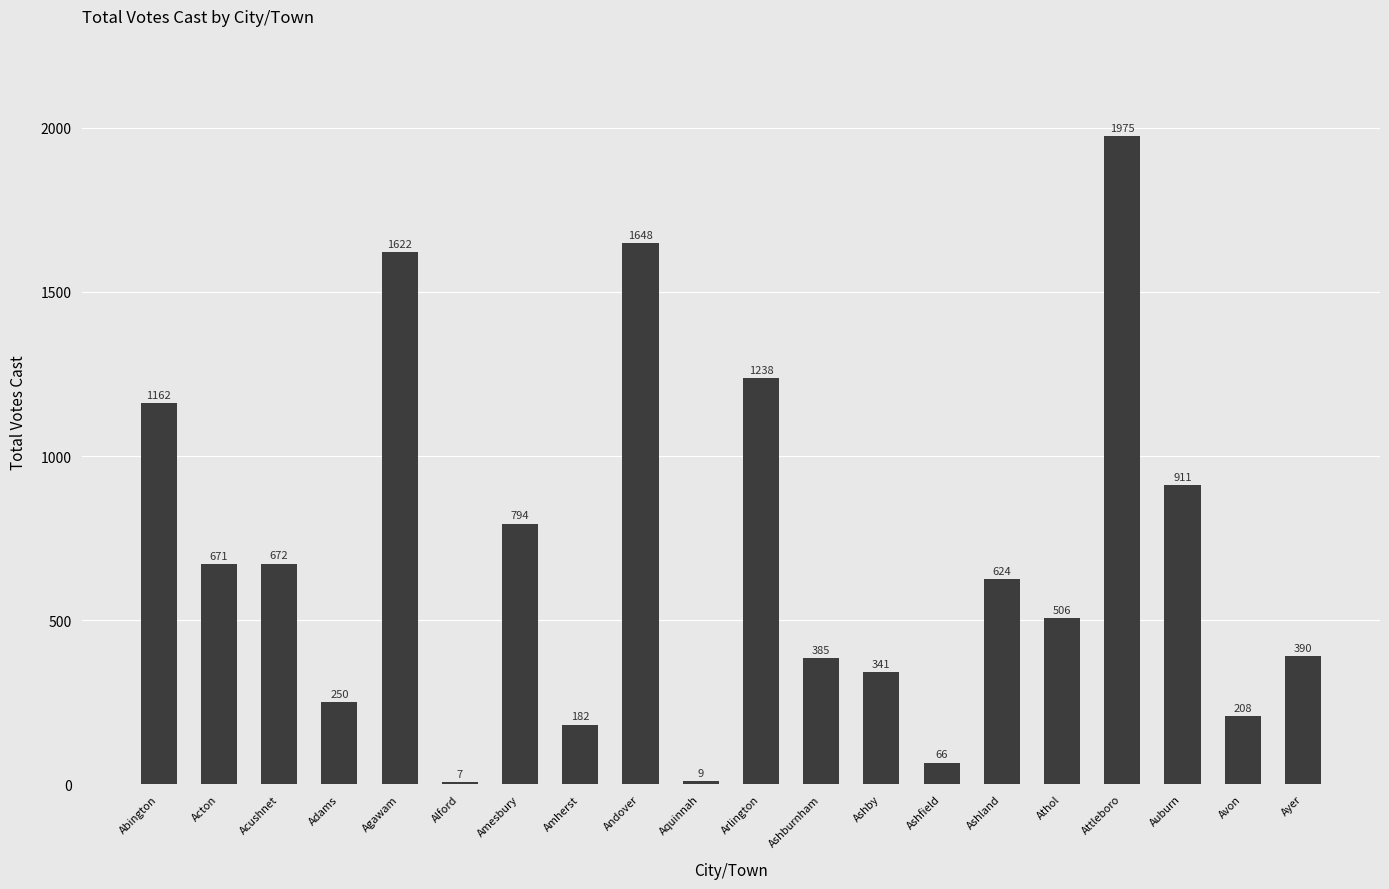

Which label corresponds to the smallest value in the chart?

Alford